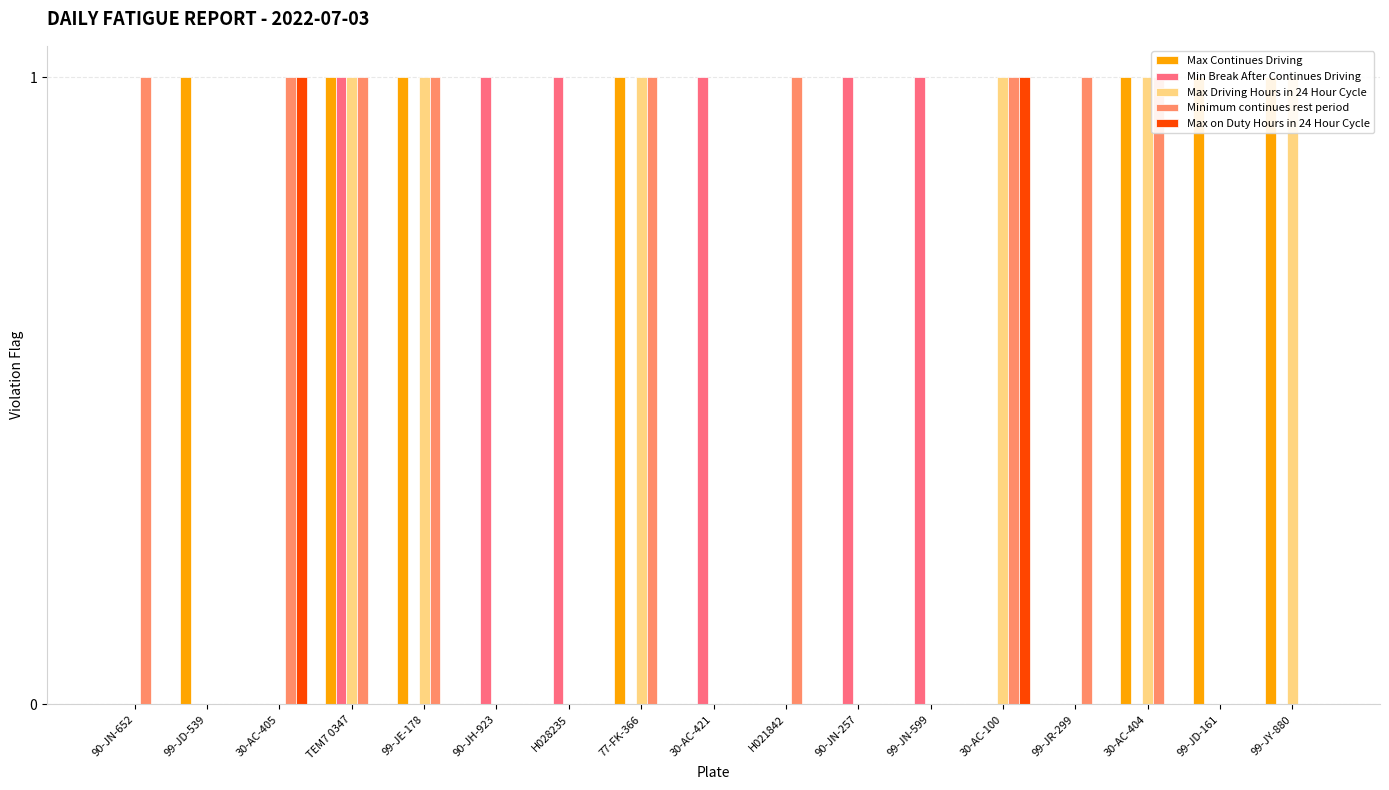

List the labels in order of Max on Duty Hours in 24 Hour Cycle value, smallest first.

90-JN-652, 99-JD-539, TEM7 0347, 99-JE-178, 90-JH-923, H028235, 77-FK-366, 30-AC-421, H021842, 90-JN-257, 99-JN-599, 99-JR-299, 30-AC-404, 99-JD-161, 99-JY-880, 30-AC-405, 30-AC-100